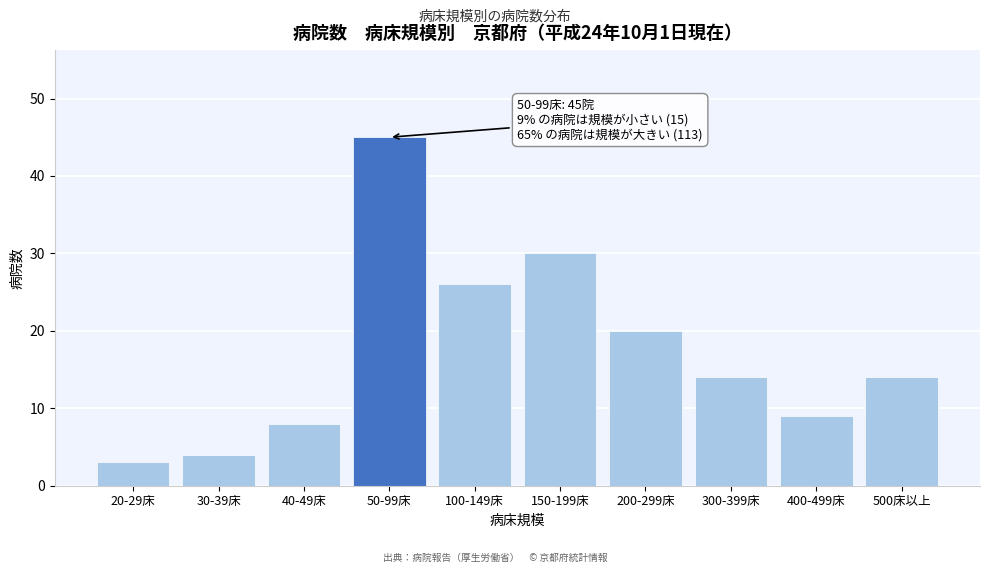

Reading left to right, what are all the values shown in this chart?

3	4	8	45	26	30	20	14	9	14